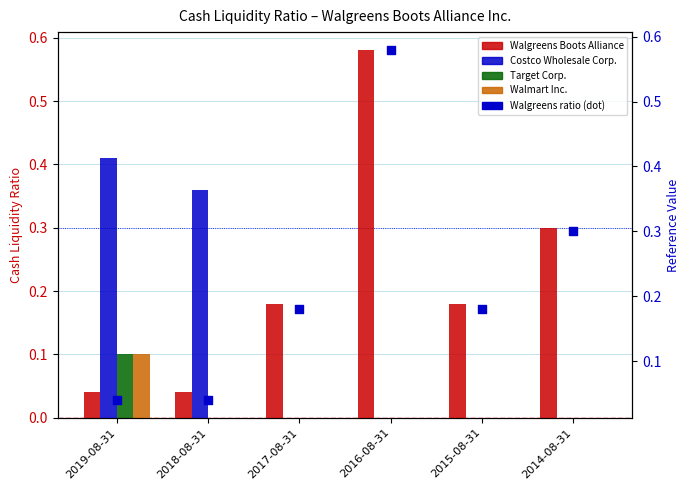

Which series reaches the maximum Y coordinate?

Walgreens Boots Alliance